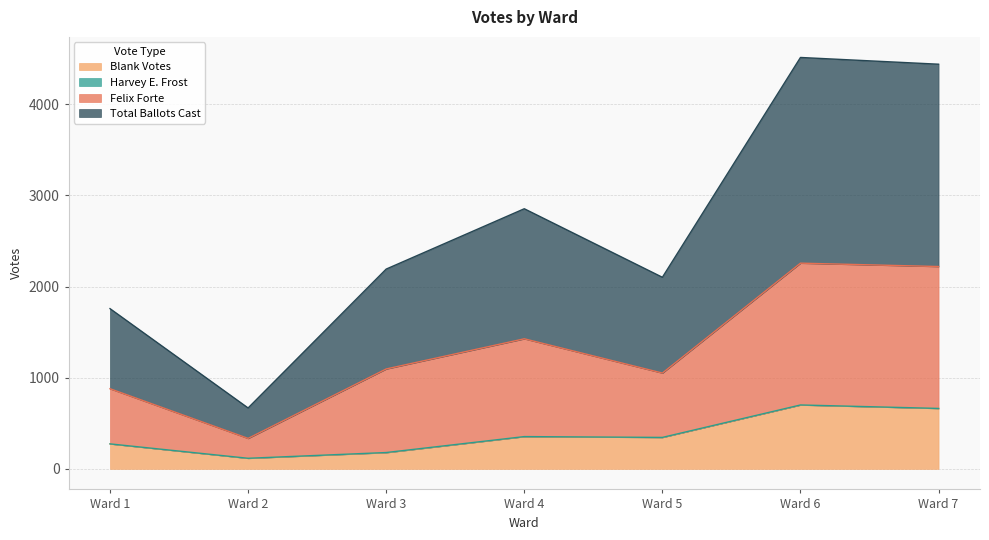

The value of Blank Votes at Ward 6 is 210. True or false?

False